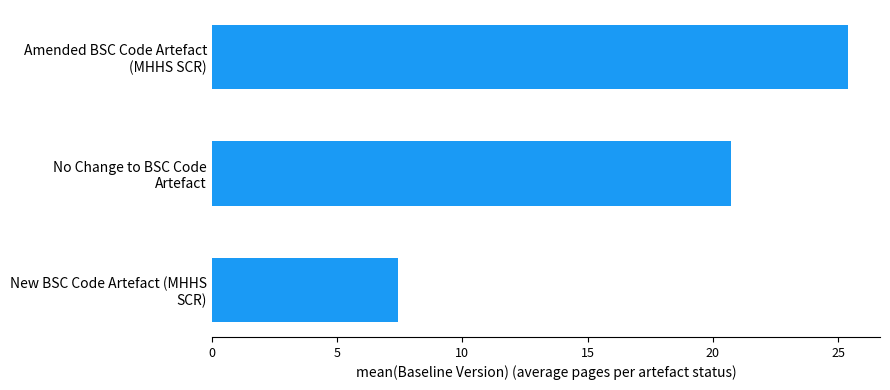

What is the difference between the maximum and minimum values?

18.0